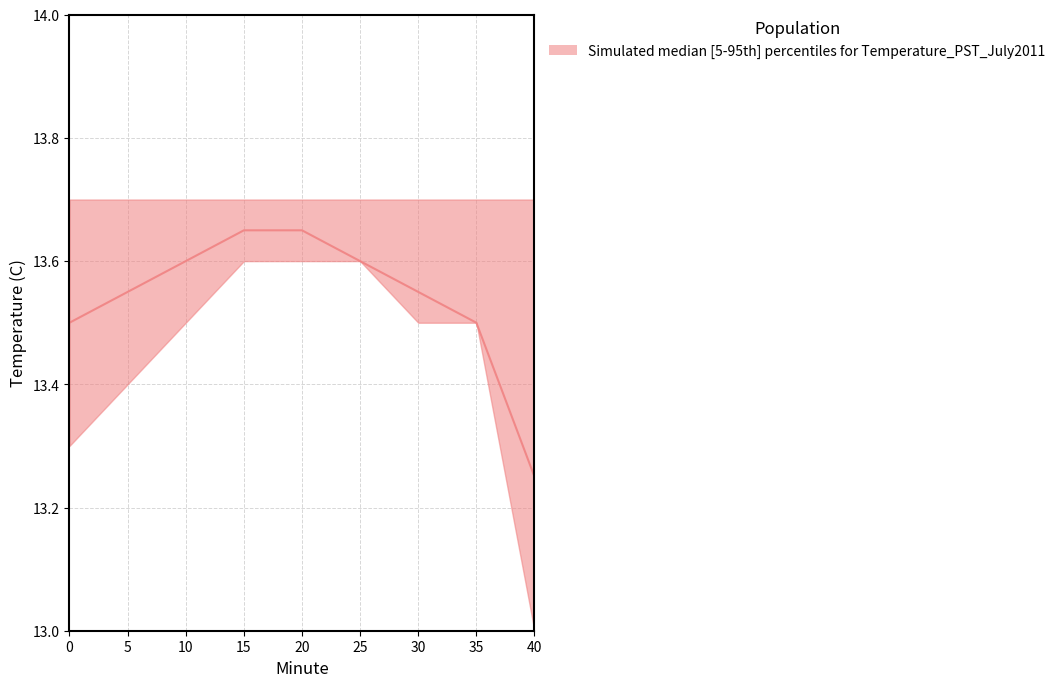

Which series has the largest total across all categories?

upper